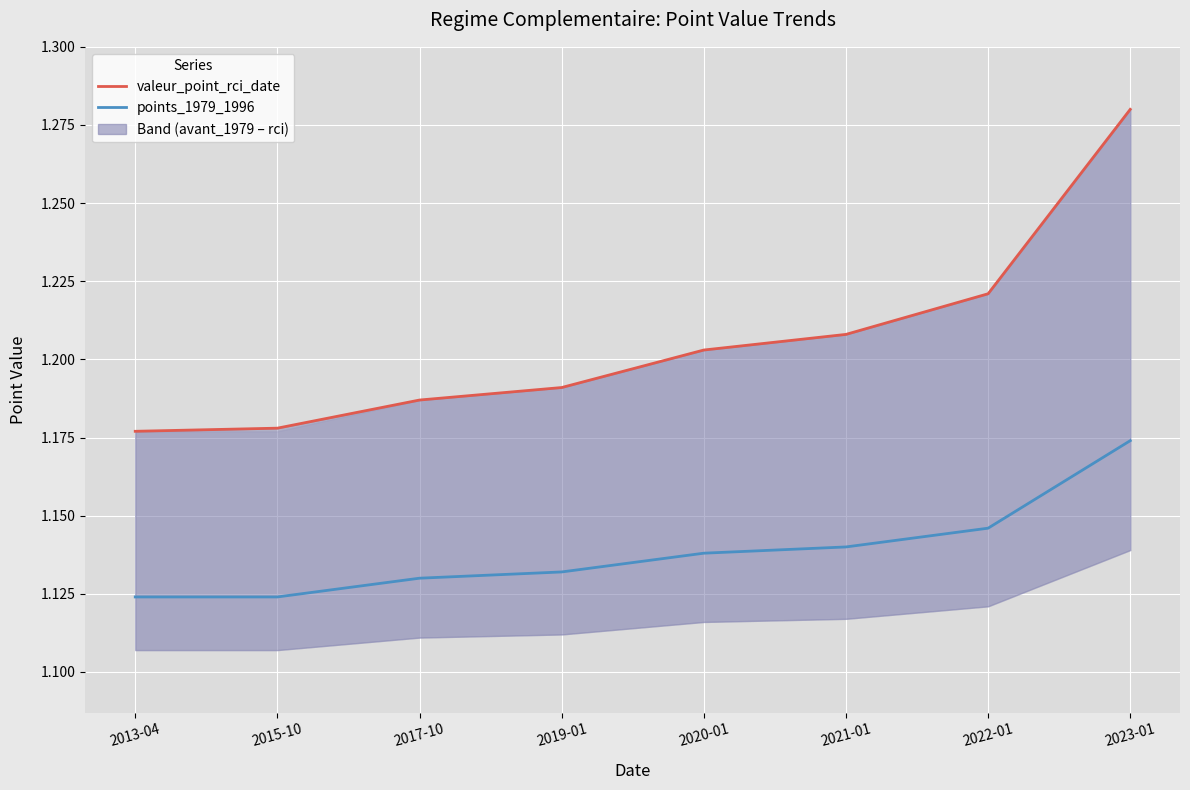

Does the chart display data point markers on the line(s)?

No